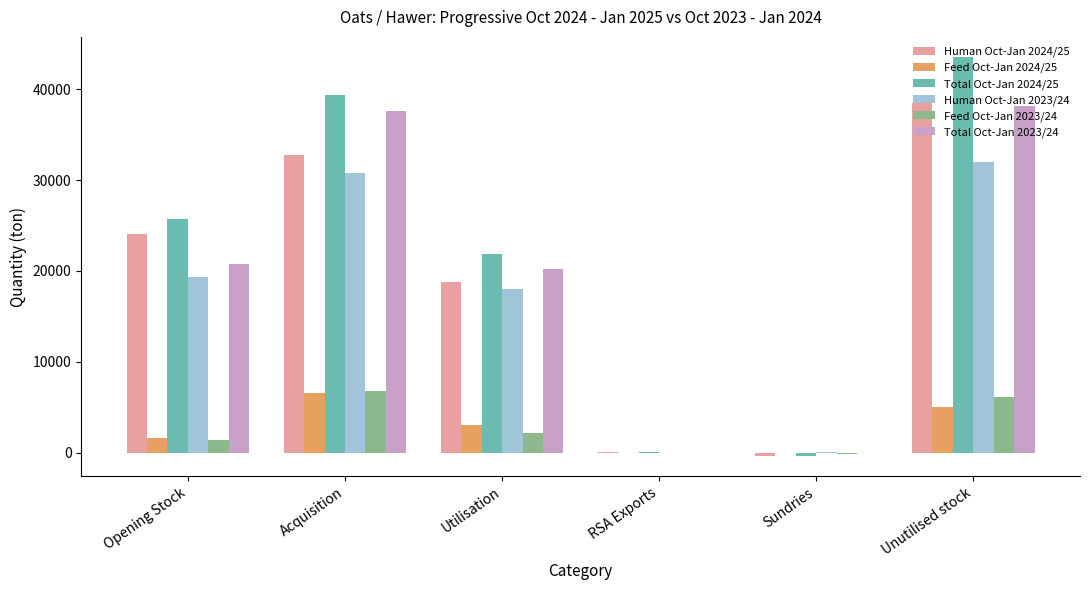

Which series has the largest total across all categories?

Total Oct-Jan 2024/25